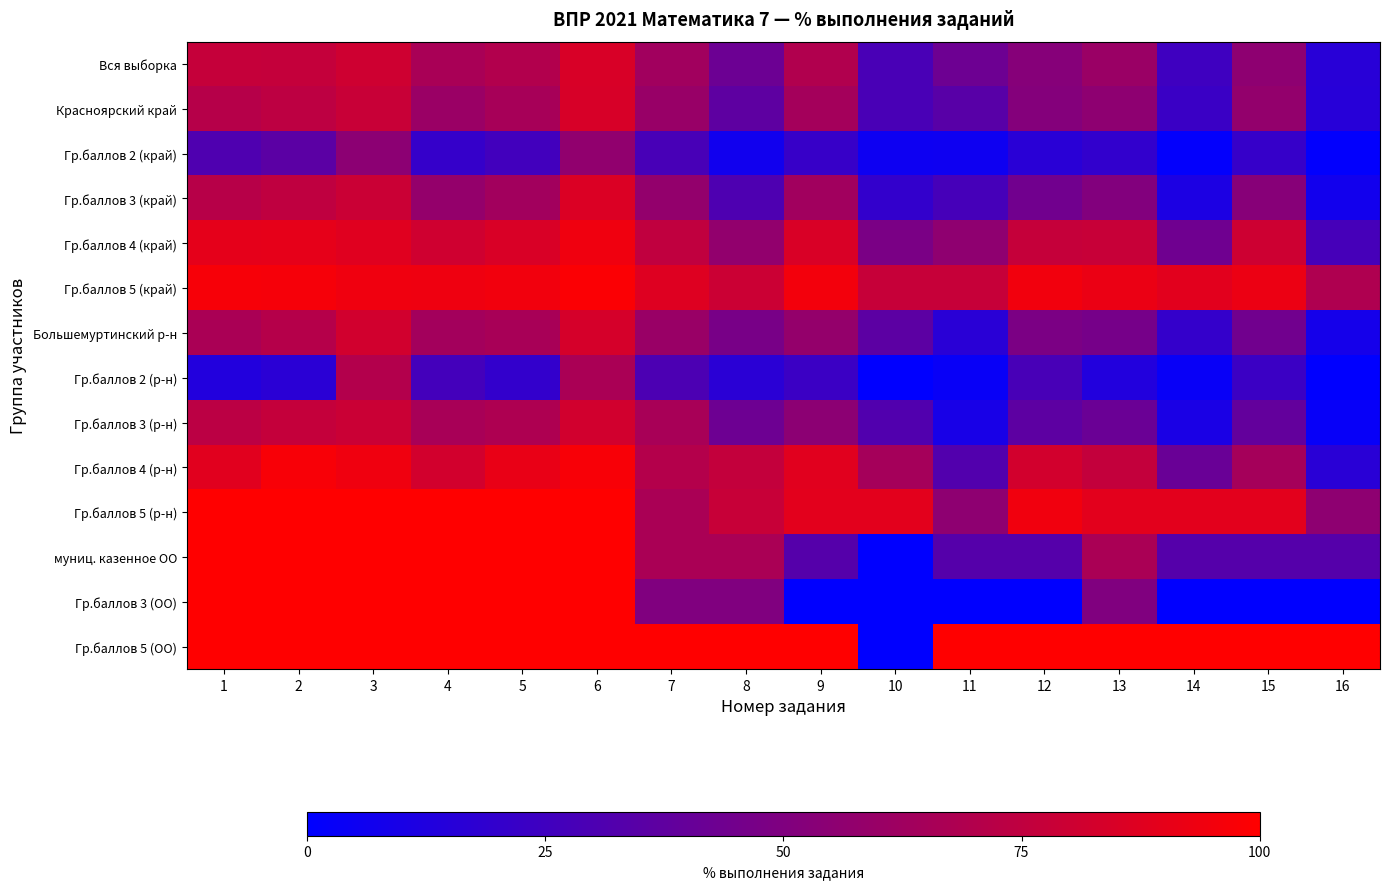

Which series has the largest total across all categories?

Гр.баллов 5 (ОО)